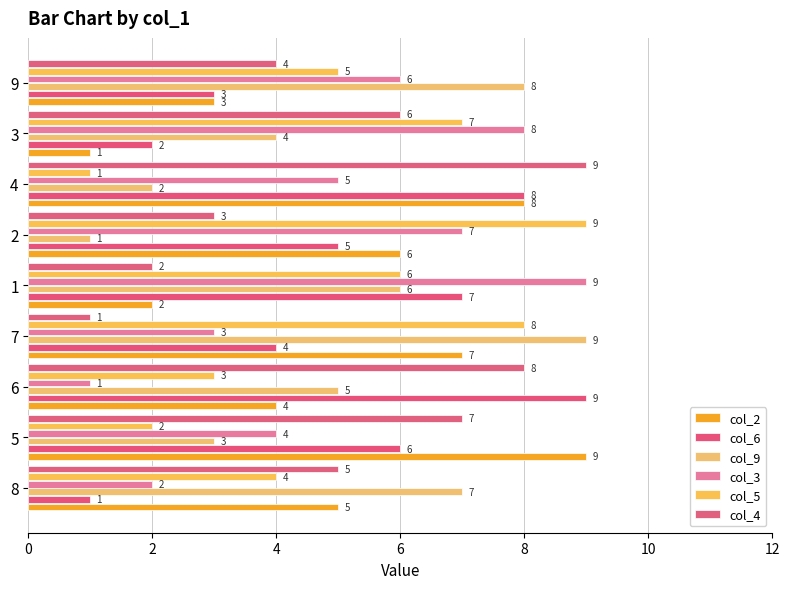

At which category is the sum across all series the highest?

4